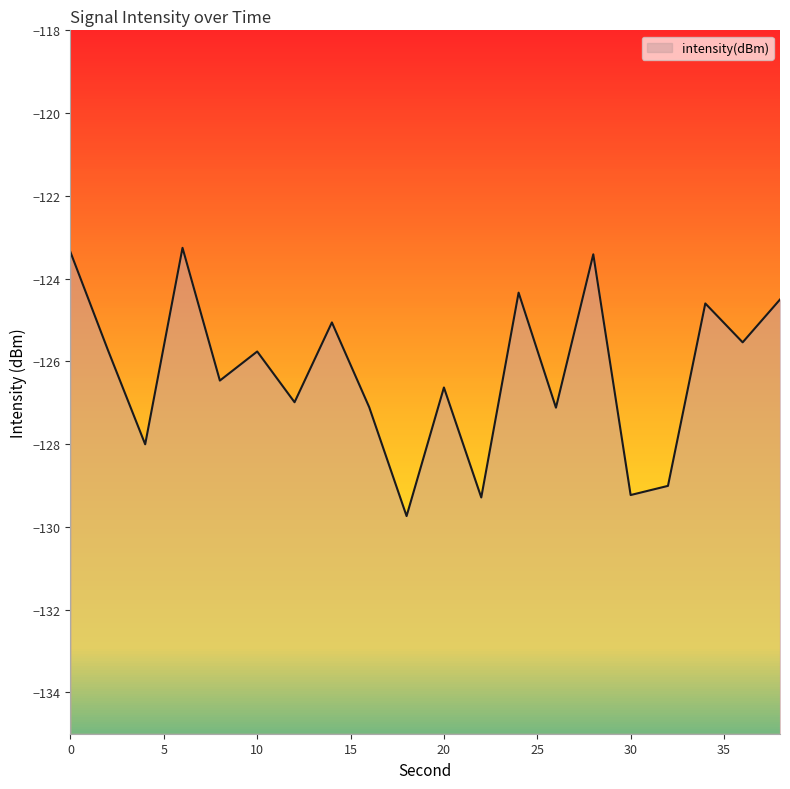

List the labels in order of value, largest first.

6, 0, 28, 24, 38, 34, 14, 36, 2, 10, 8, 20, 12, 16, 26, 4, 32, 30, 22, 18